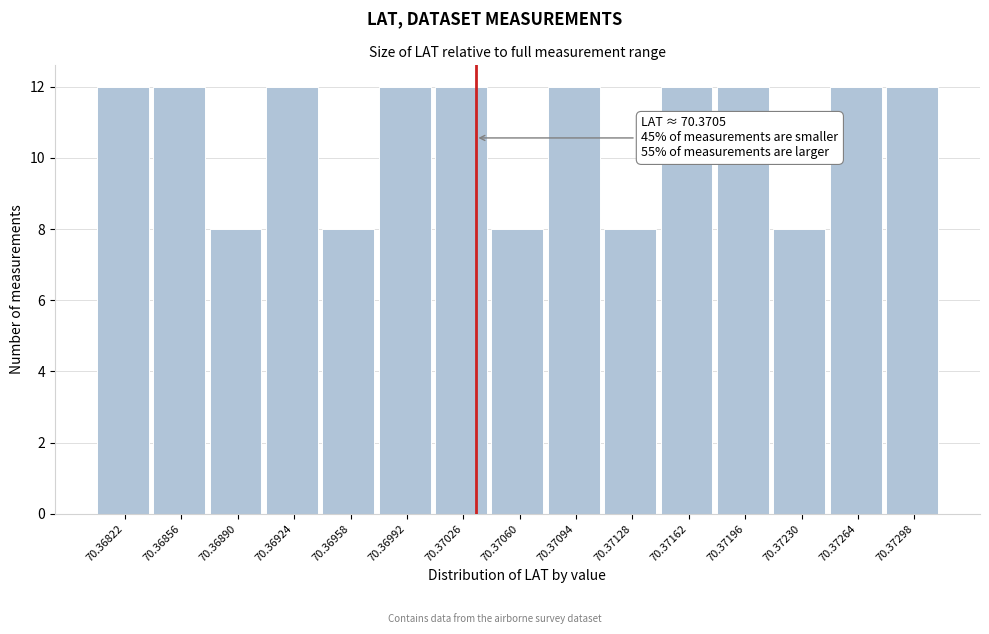

Reading right to left, transcribe all the data shown in this chart.

12	12	8	12	12	8	12	8	12	12	8	12	8	12	12